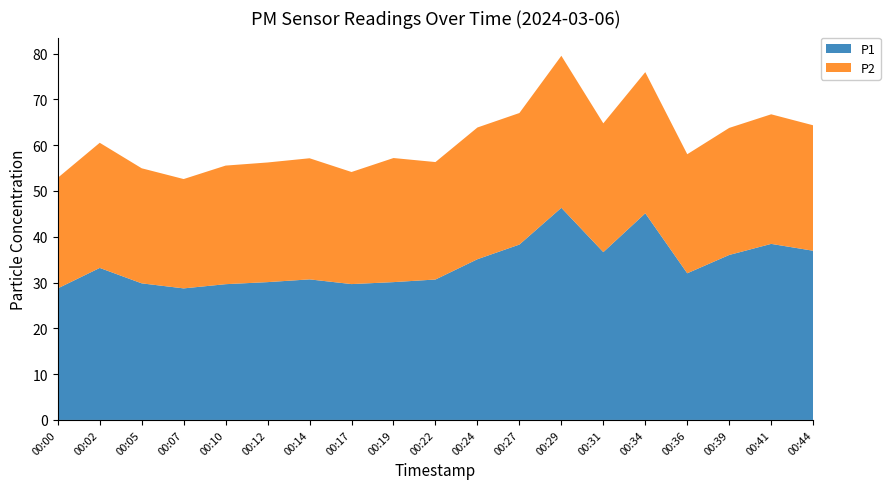

Reading right to left, what are all the values shown in this chart?

P1: 37.0	38.5	36.0	32.0	45.1	36.6	46.3	38.3	35.1	30.7	30.1	29.7	30.7	30.1	29.6	28.7	29.8	33.2	28.7
P2: 27.4	28.3	27.8	26.0	30.8	28.1	33.2	28.7	28.8	25.6	27.1	24.5	26.4	26.1	25.9	23.9	25.1	27.3	24.1